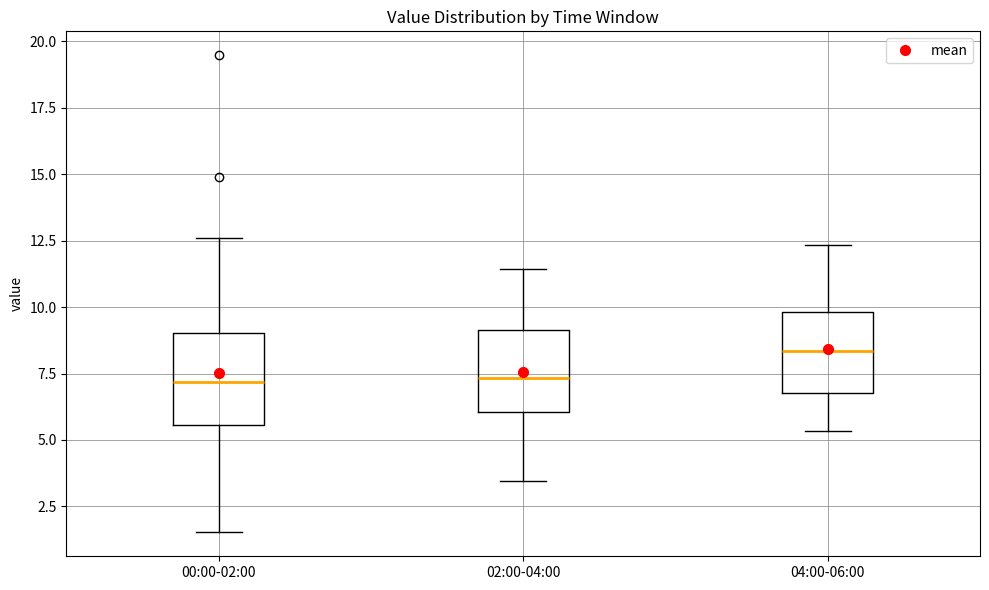

Reading left to right, transcribe this box plot: for each box, give where its median line is, the range the box spans, and where its two whiskers end, as read against the y-axis. The values are not printed on the chart, so give them approximately, as read against the axis.

00:00-02:00: median 7.0, box 5.5 to 9.0, whiskers 1.5 to 12.5
02:00-04:00: median 7.5, box 6.0 to 9.0, whiskers 3.5 to 11.5
04:00-06:00: median 8.5, box 7.0 to 10.0, whiskers 5.5 to 12.5